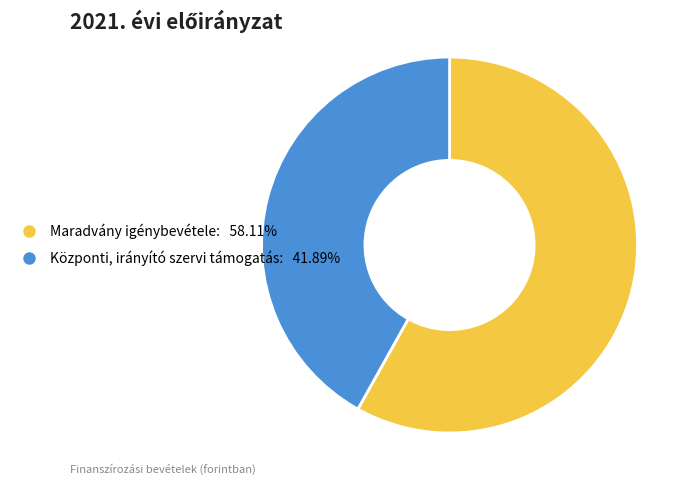

Rank the categories by value from highest to lowest.

Maradvány igénybevétele, Központi, irányító szervi támogatás